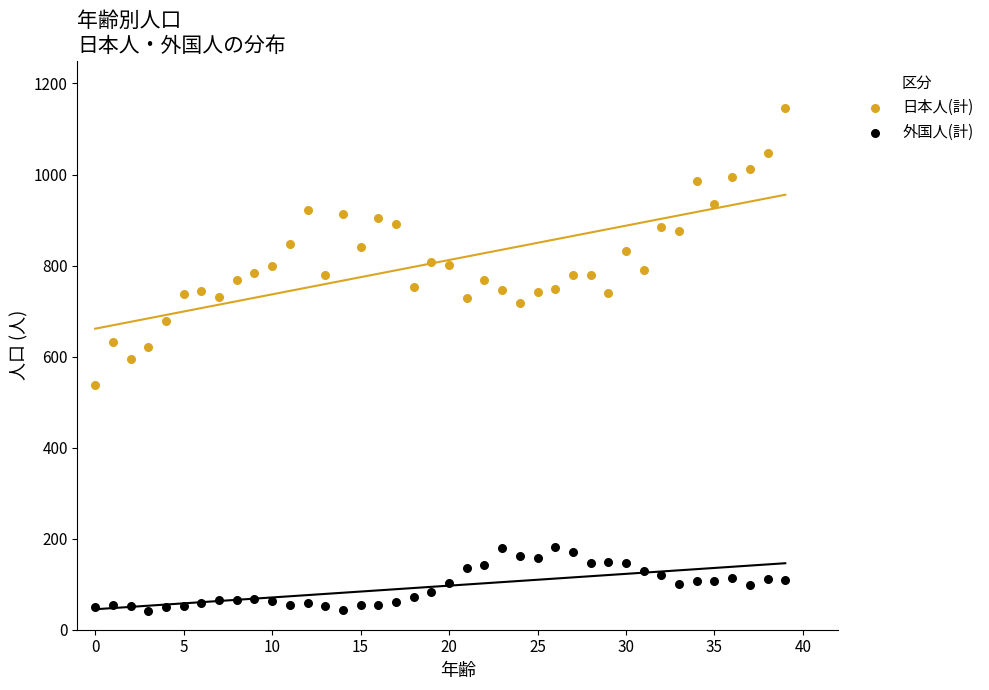

Which series reaches the maximum Y coordinate?

日本人(計)